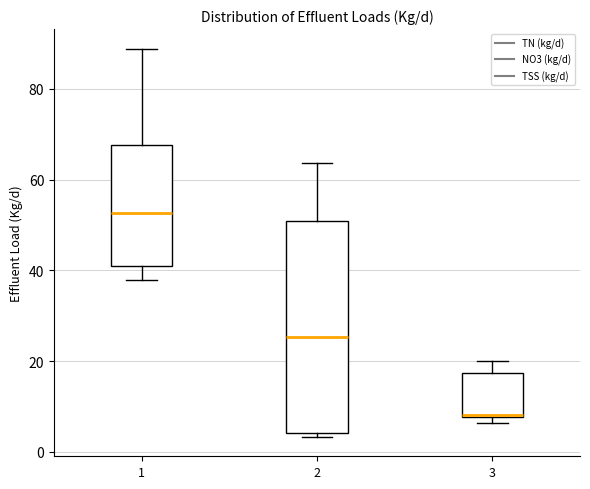

Where is the upper edge of the box at x = 2 on the y-axis? The values are not printed on the chart, so give them approximately, as read against the axis.

50